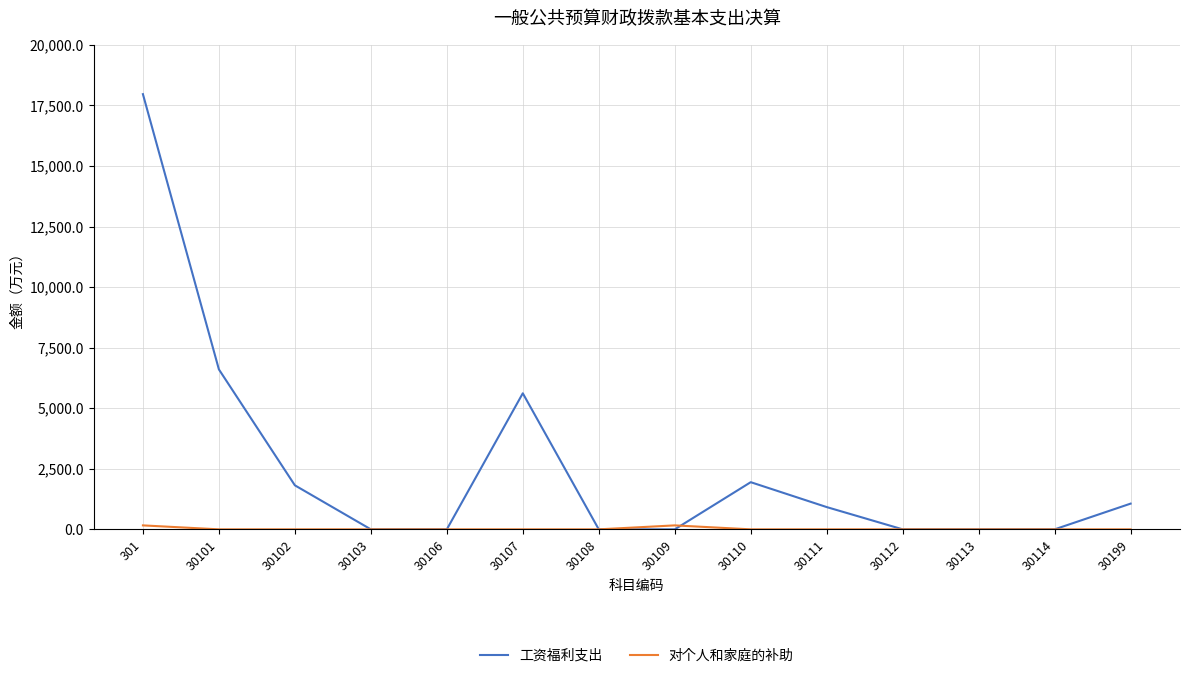

The value of 工资福利支出 at 30109 is 0.0. True or false?

True